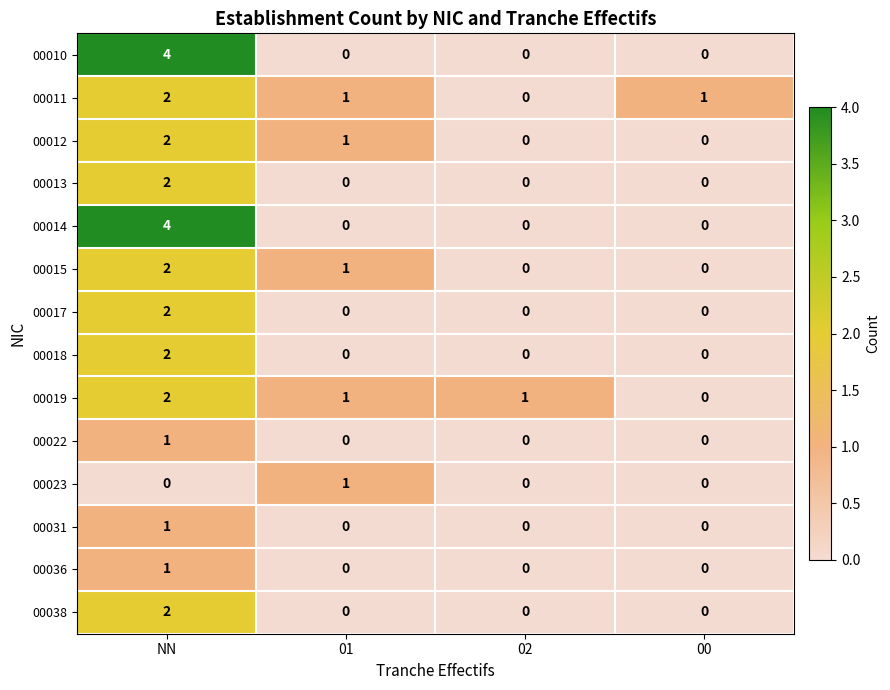

What is the greatest value displayed?

4